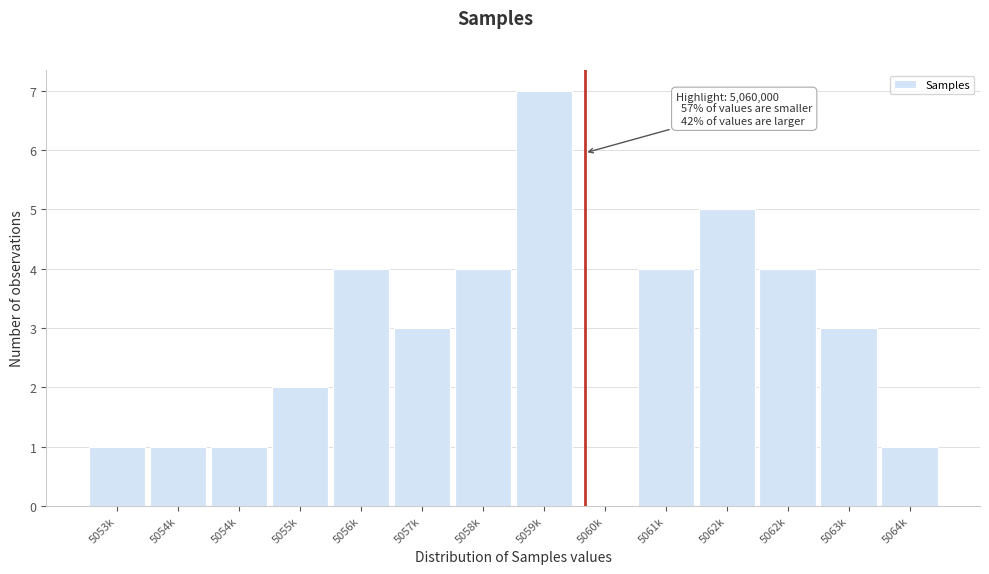

How many distinct data groups are displayed?

1